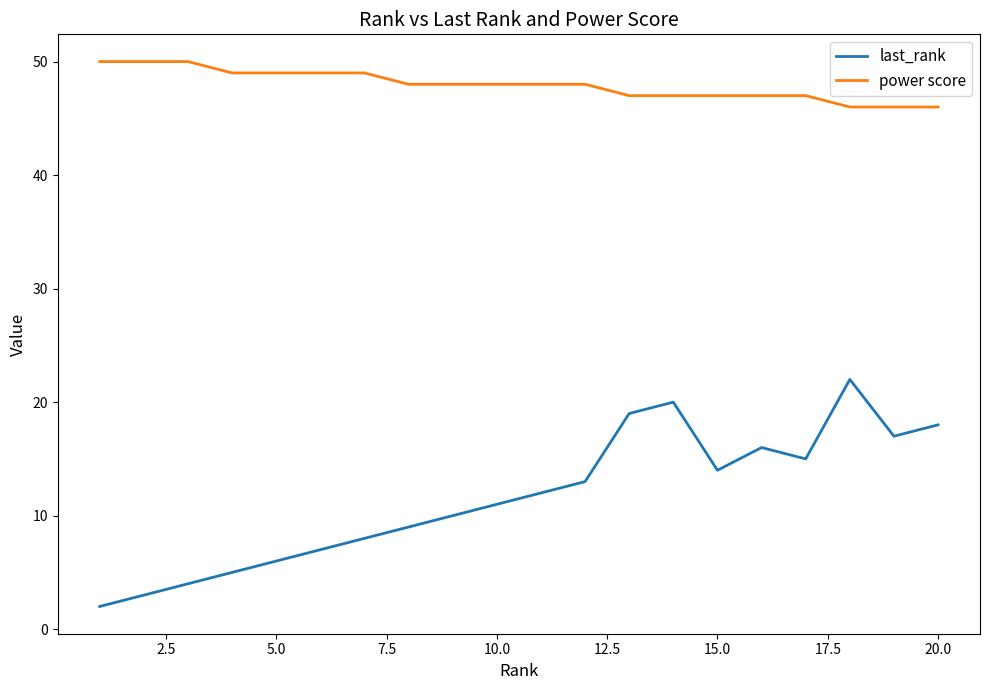

What is the maximum value shown in the chart?

50